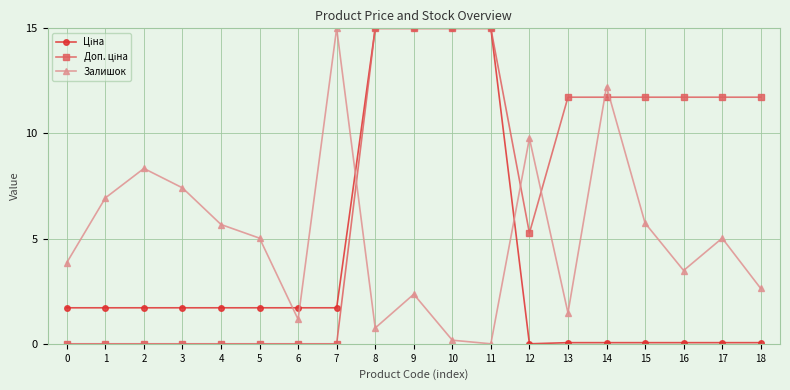

At which category does Залишок reach its first local peak?

2